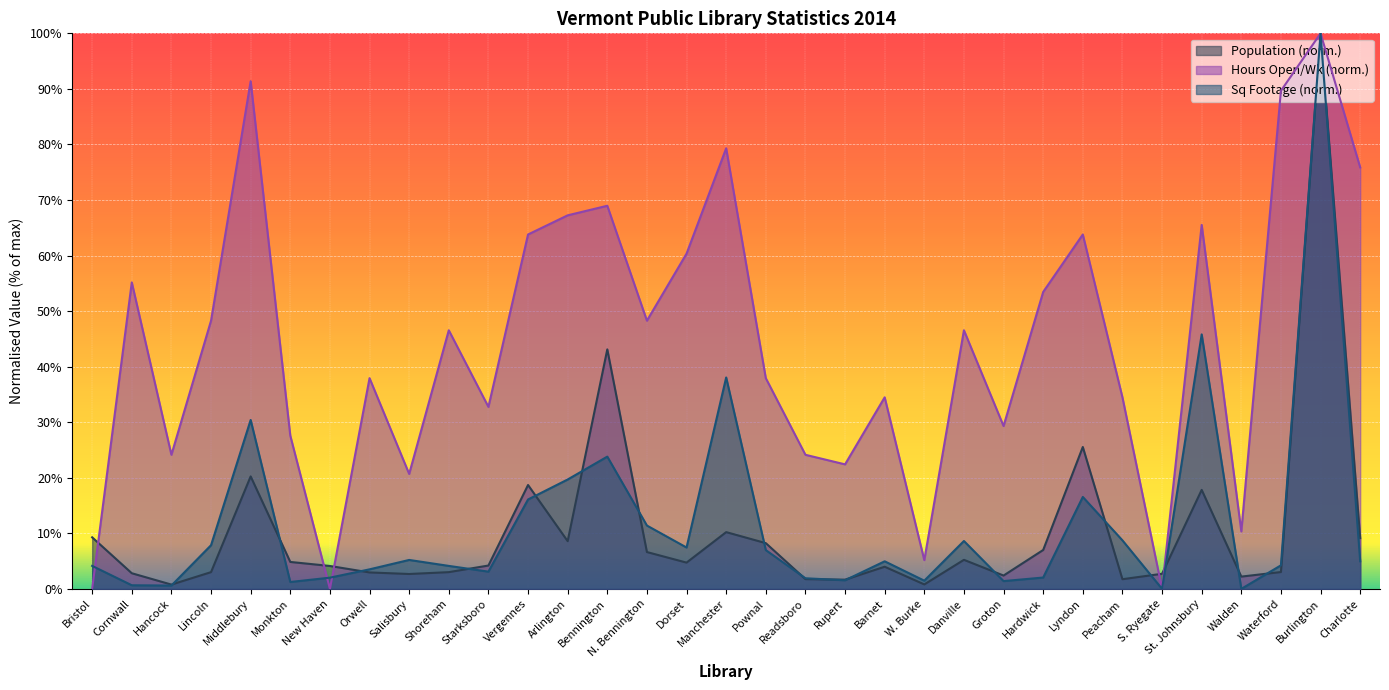

What is the value of the Sq Footage point at the 23rd from the left?

8.6